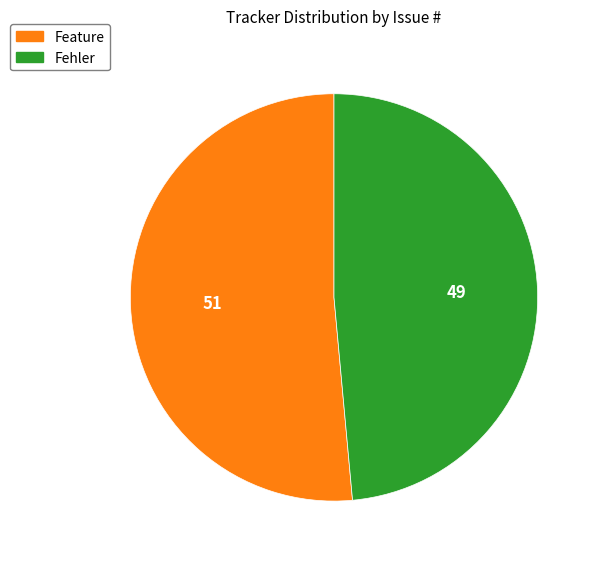

Is there a majority slice in this chart?

Yes